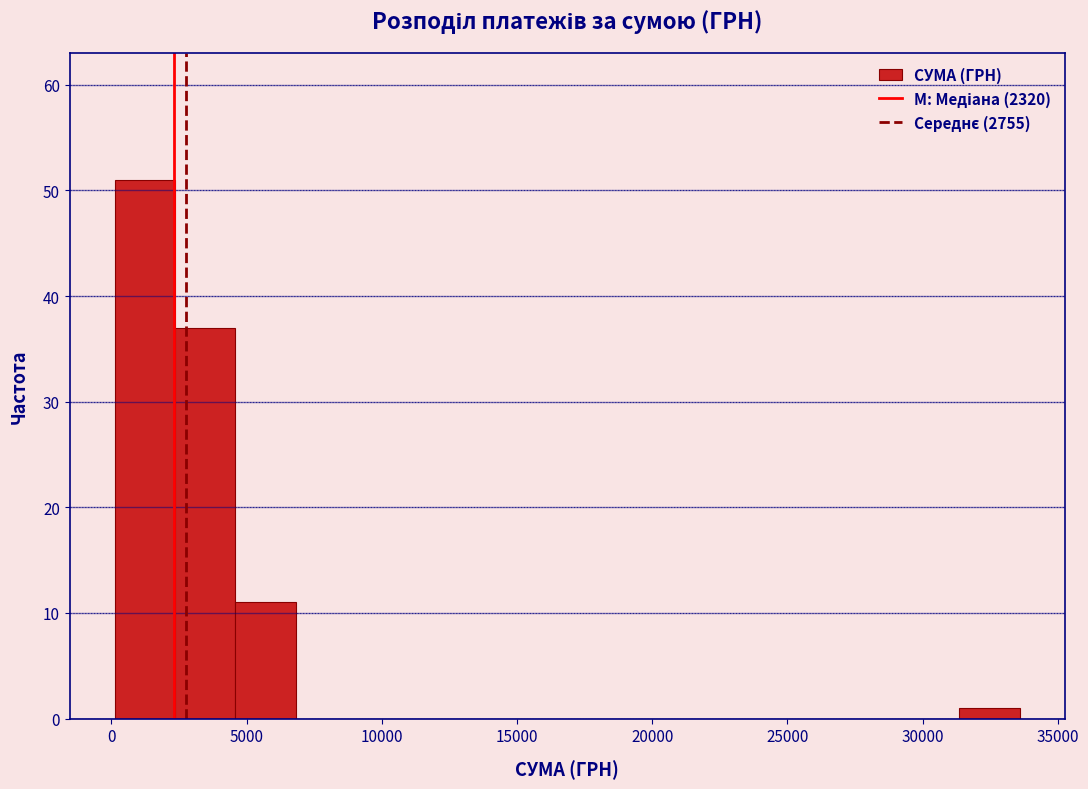

Reading left to right, transcribe this chart: for each bar, give the range it covers on the x-axis and its height. Neither the bar edges nor the heights are printed on the chart, so give them approximately, as read against the axes.

0 to 2500: 51
2500 to 4500: 37
4500 to 7000: 11
7000 to 9000: 0
9000 to 11500: 0
11500 to 13500: 0
13500 to 15500: 0
15500 to 18000: 0
18000 to 20000: 0
20000 to 22500: 0
22500 to 24500: 0
24500 to 27000: 0
27000 to 29000: 0
29000 to 31500: 0
31500 to 33500: 1